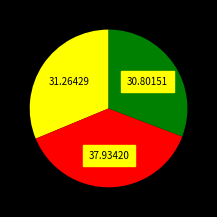

Is there a majority slice in this chart?

No